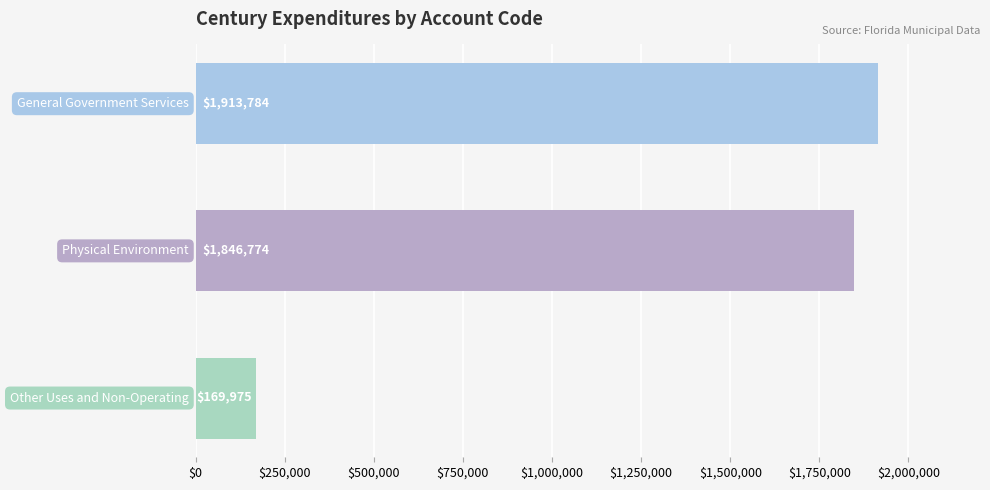

What is the greatest value displayed?

1913784